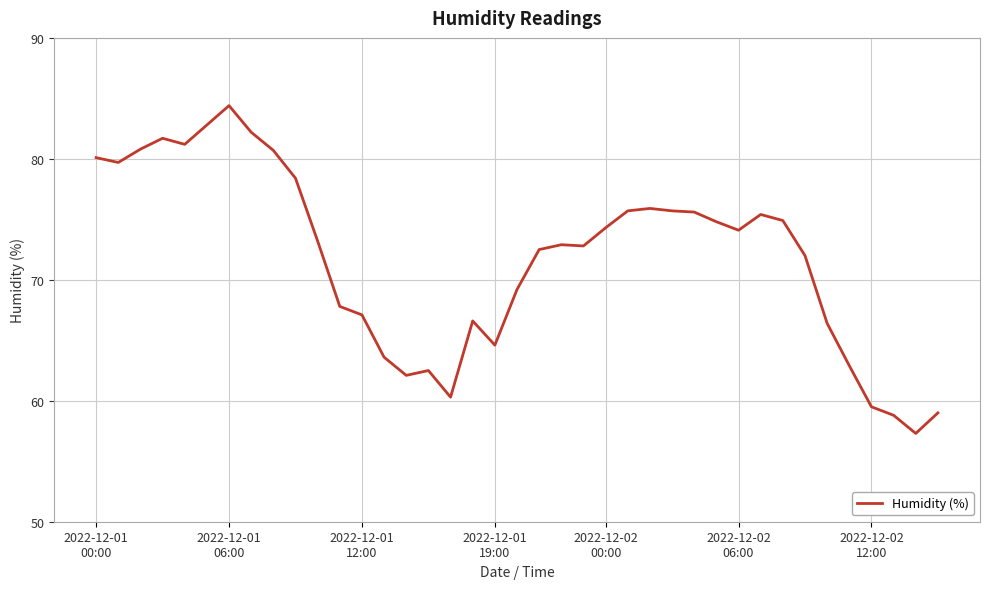

How many distinct data groups are displayed?

1